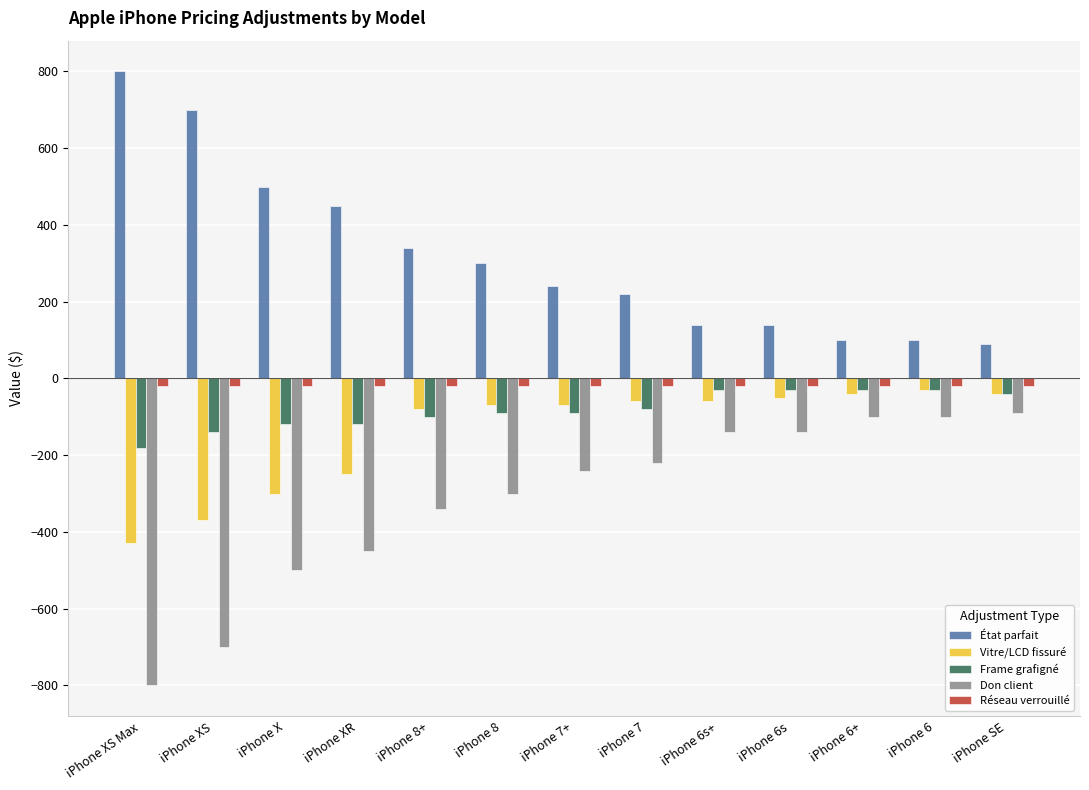

The Don client series shows -409 at iPhone XS. True or false?

False